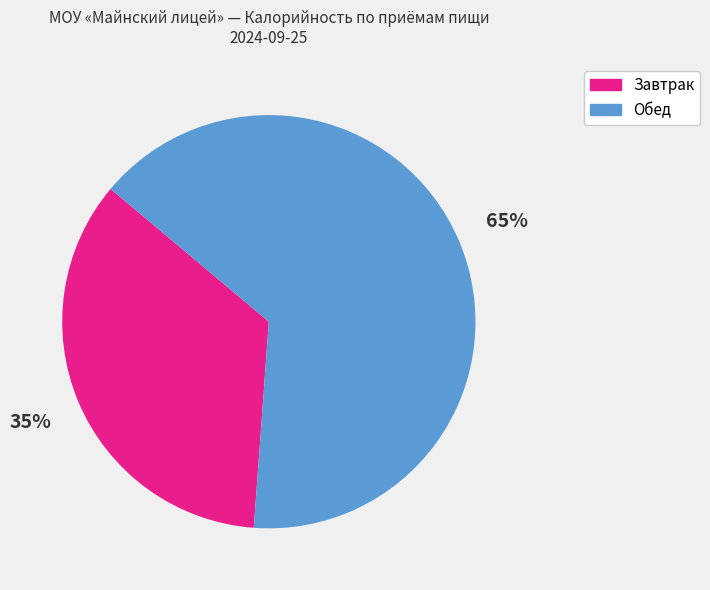

To the nearest percent, what is the combined percentage of Завтрак and Обед?

100%